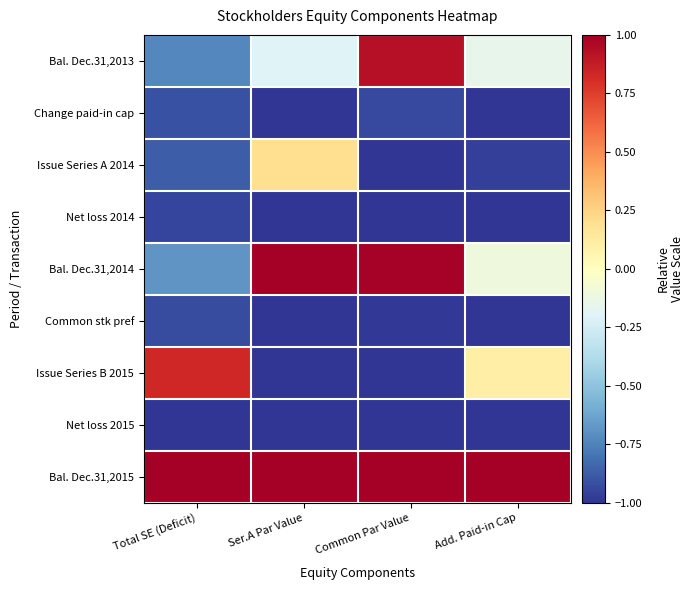

What is the difference between the highest and lowest values at Ser.A Par Value?

2.0